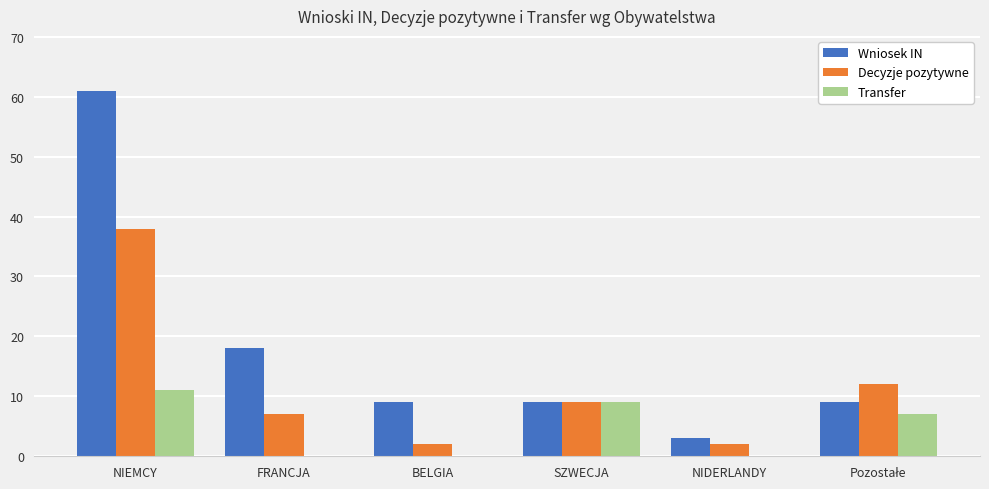

Where is Wniosek IN nearest to the value 32?

FRANCJA